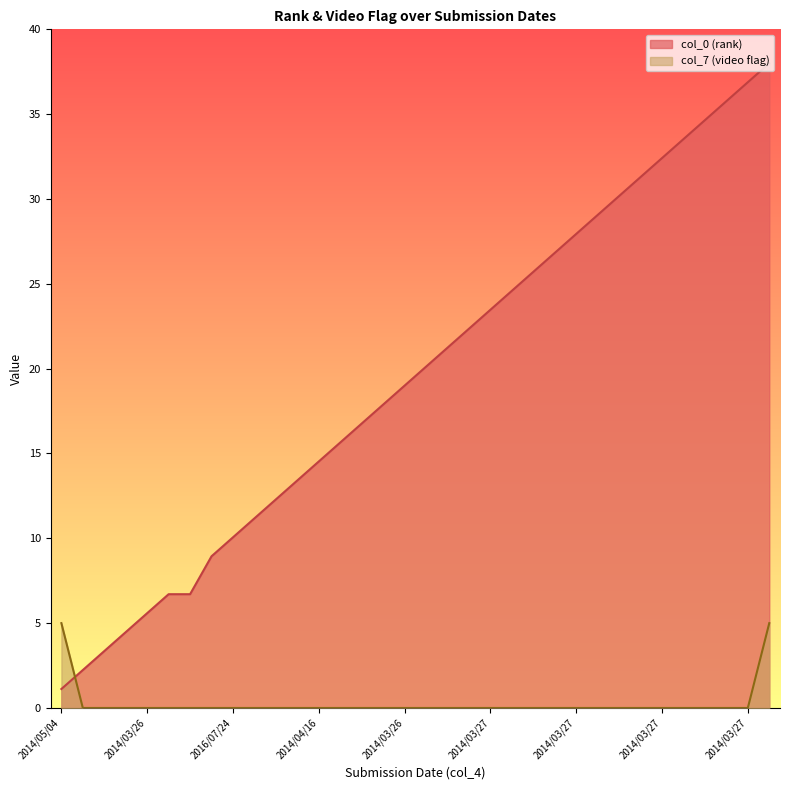

Between 2016/07/24 and 2014/03/30, which series saw the biggest shift?

col_0